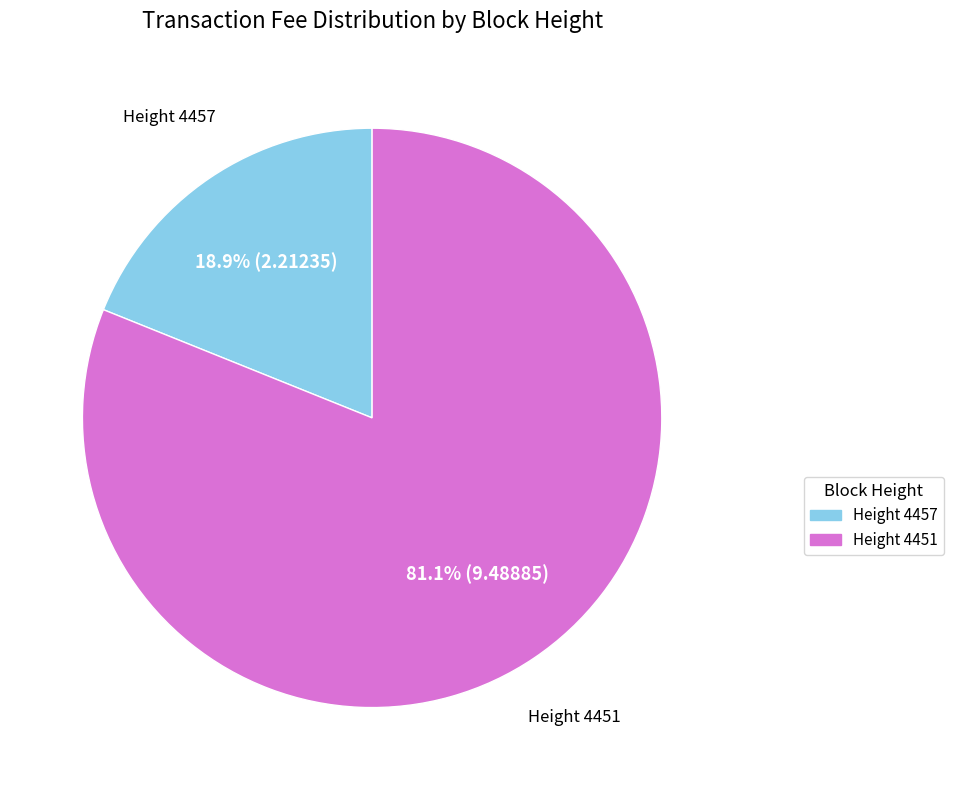

Does any single category account for the majority?

Yes